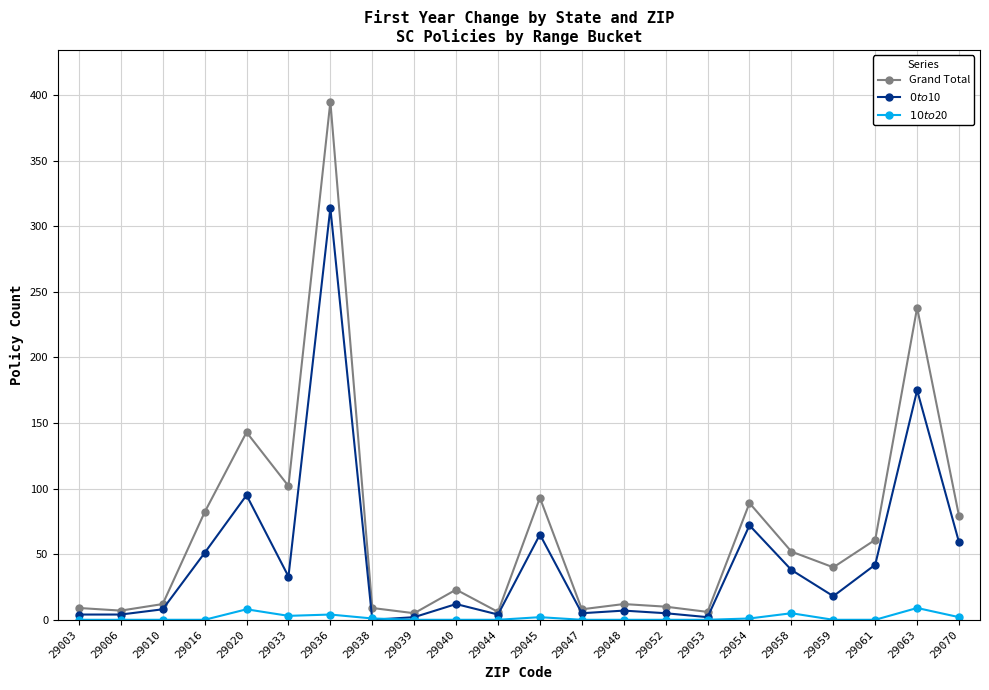

Which series has the largest total across all categories?

Grand Total